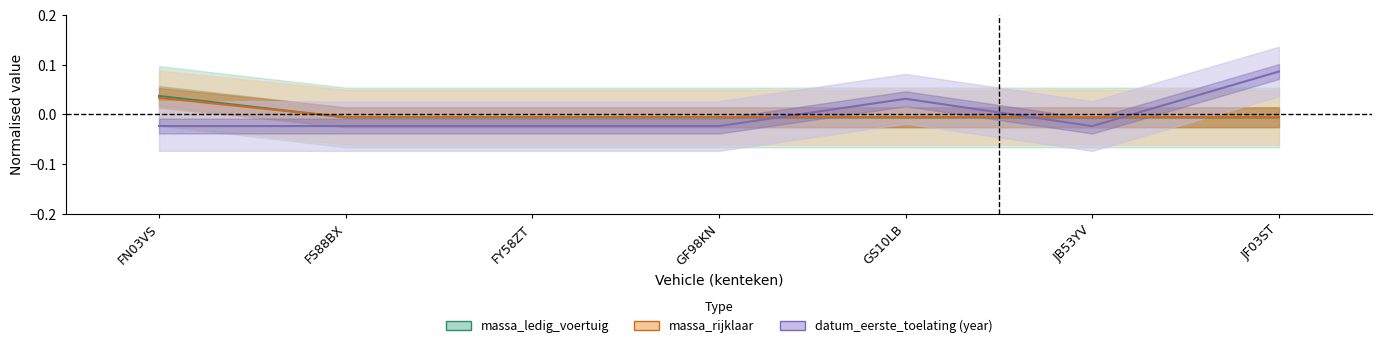

Where does the massa_rijklaar series first go above 0?

FN03VS